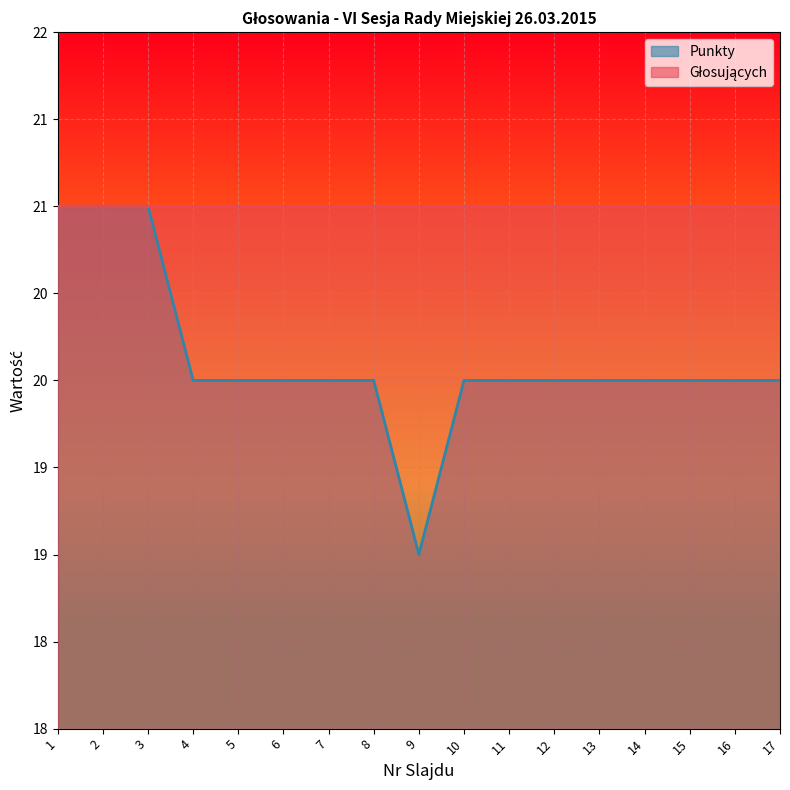

Read the value at 14.

20